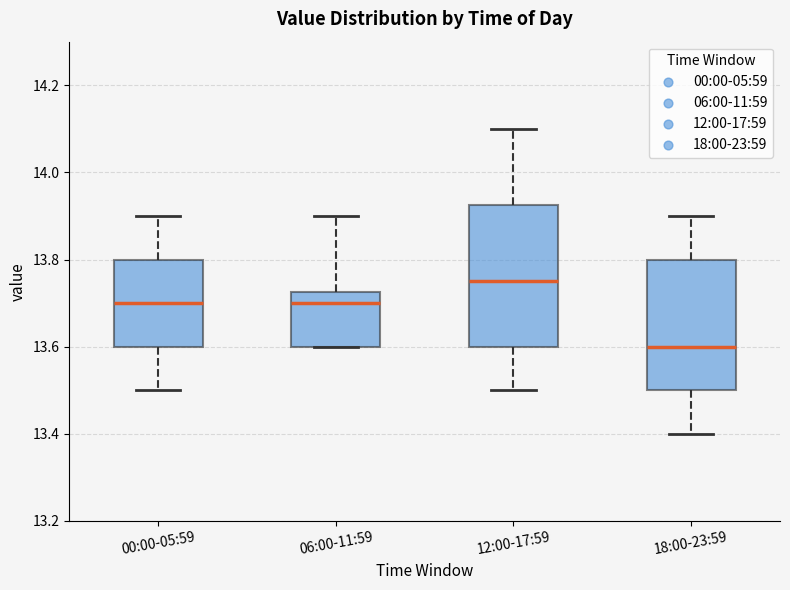

Where does the median line of the box for 18:00-23:59 sit on the y-axis? The values are not printed on the chart, so give them approximately, as read against the axis.

13.60